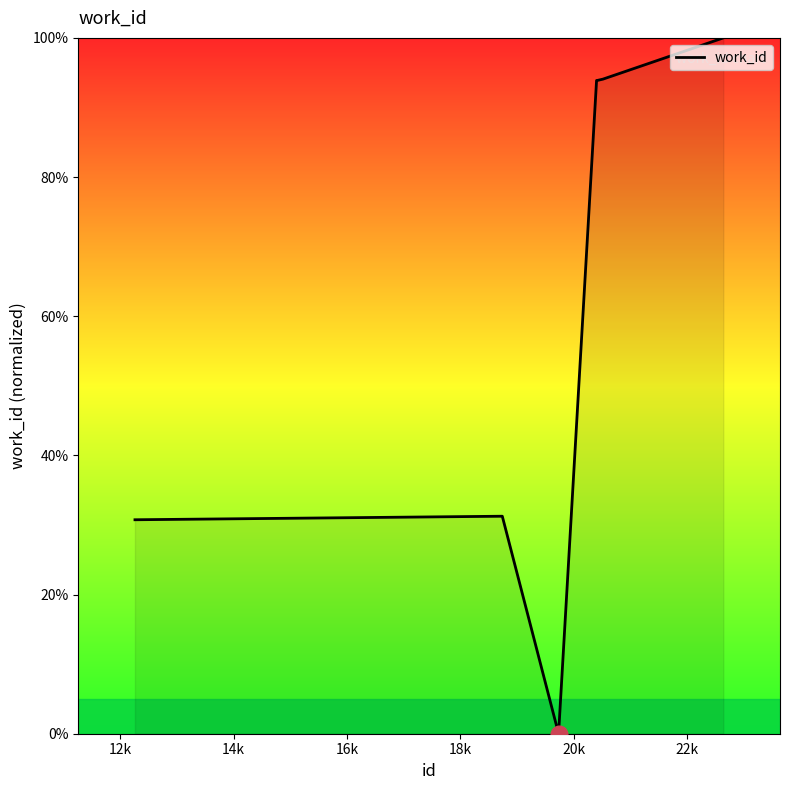

What is the greatest value displayed?

100.0